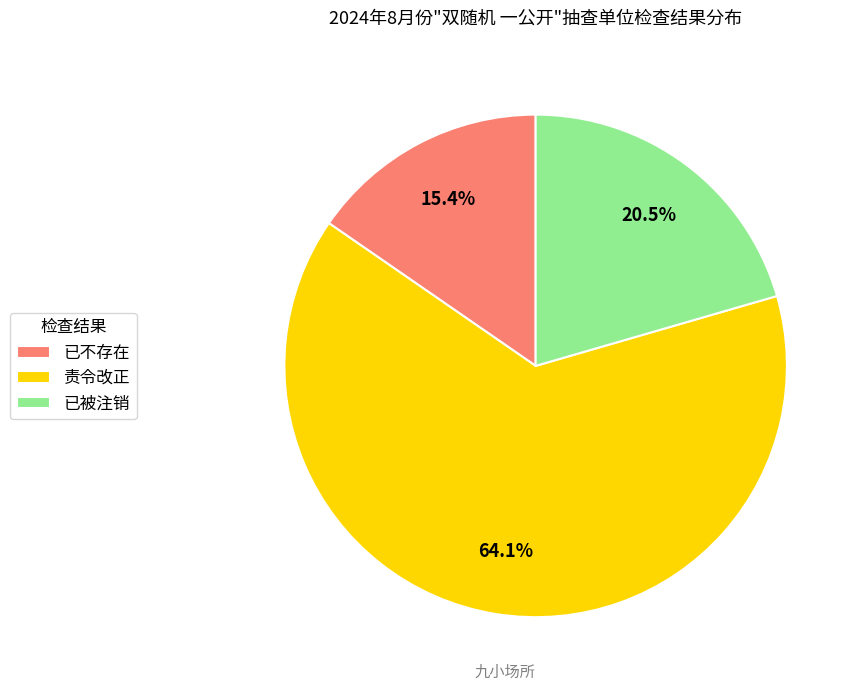

To the nearest percent, what is the difference between the largest and smallest slice percentages?

49%